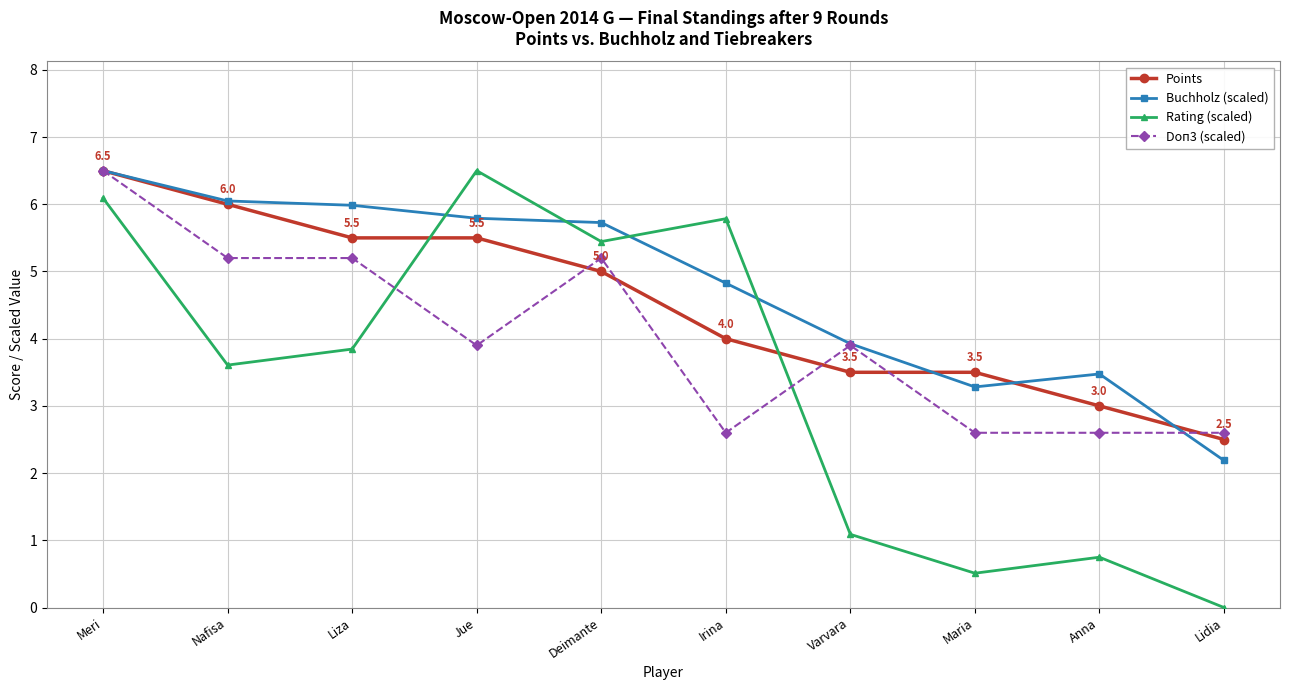

What position from the left is Irina?

6